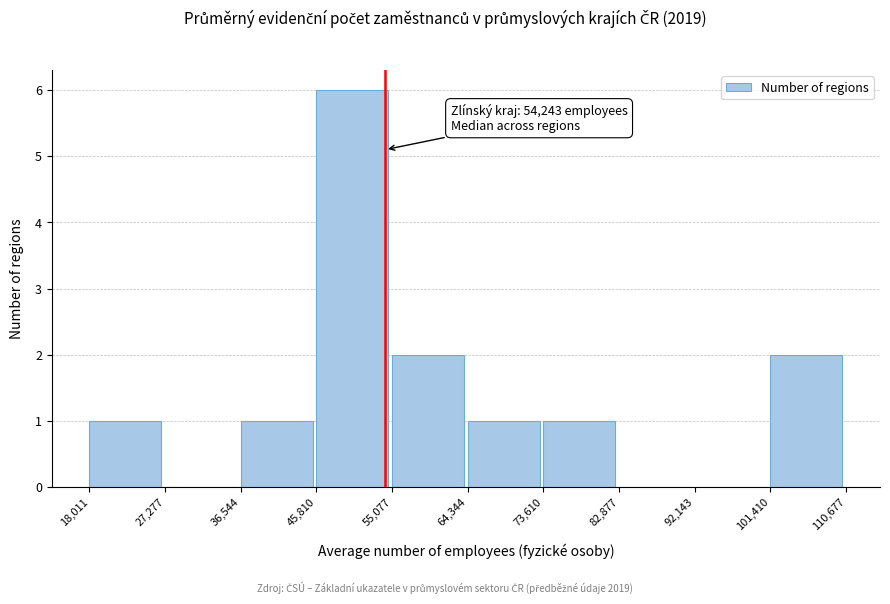

Over which range of the x-axis is the bar tallest?

45,810 to 55,077